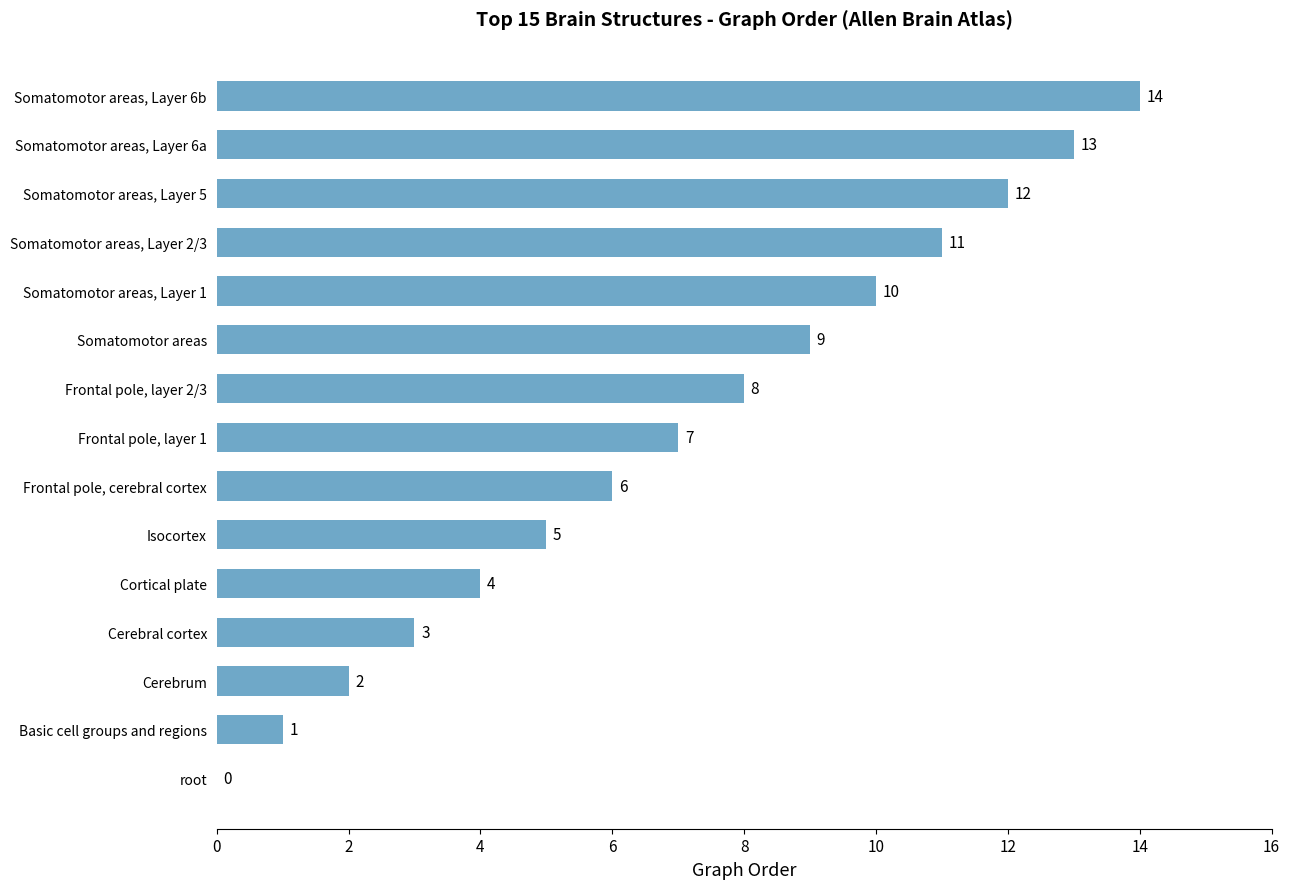

Which label corresponds to the largest value in the chart?

Somatomotor areas, Layer 6b